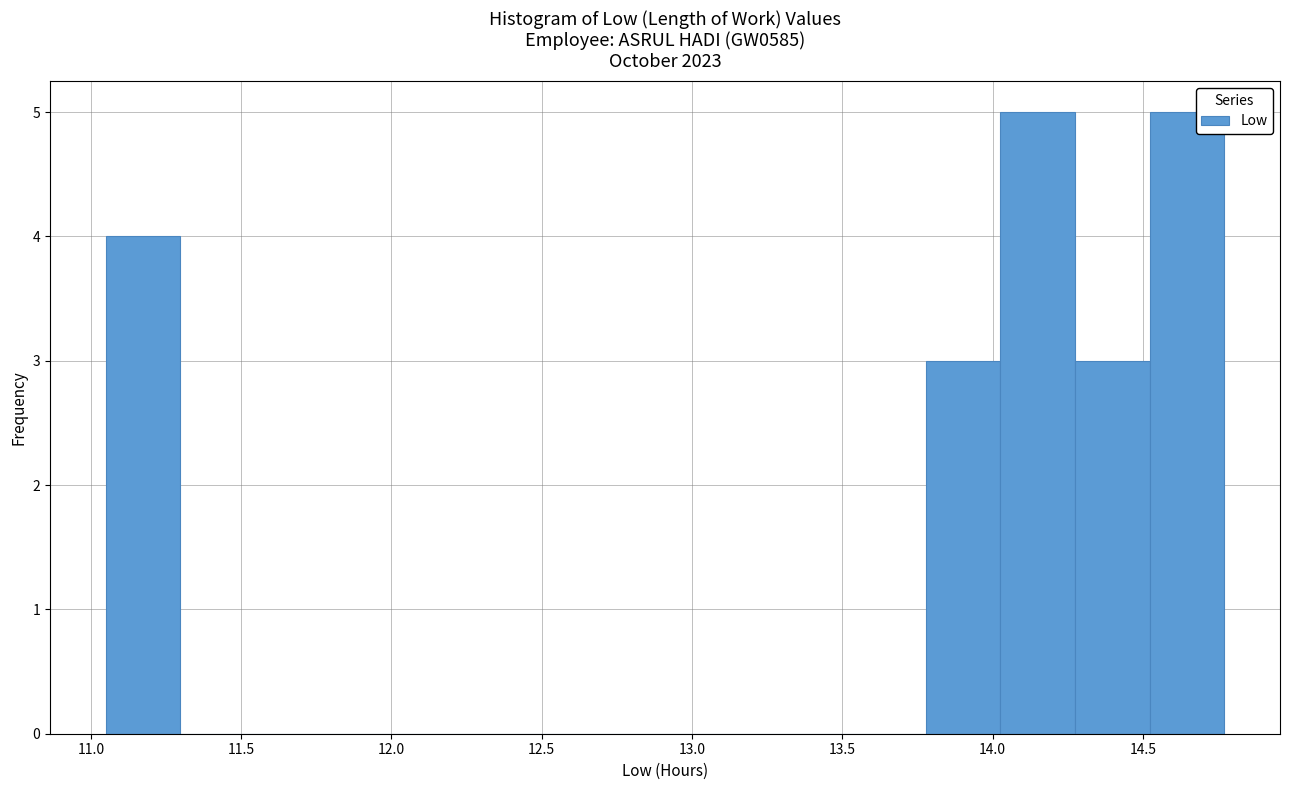

What is the height of the bar covering 11.05 to 11.30 on the x-axis? Neither the bar edges nor the heights are printed on the chart, so give them approximately, as read against the axes.

4